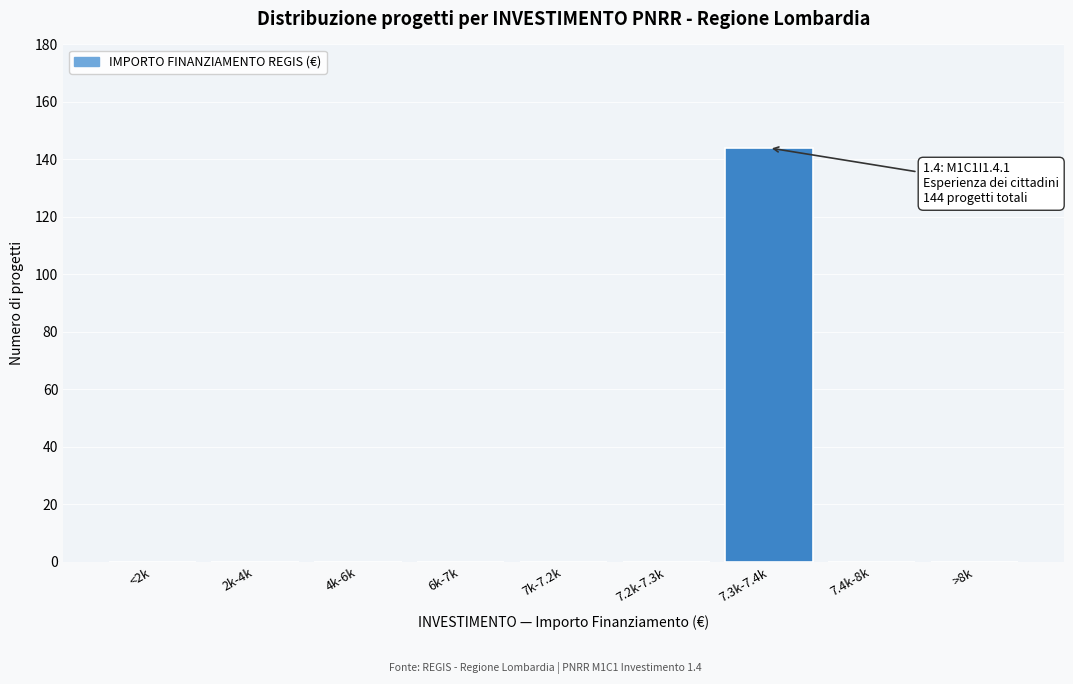

Reading left to right, extract all data points from this chart.

<2k=0	2k-4k=0	4k-6k=0	6k-7k=0	7k-7.2k=0	7.2k-7.3k=0	7.3k-7.4k=144	7.4k-8k=0	>8k=0